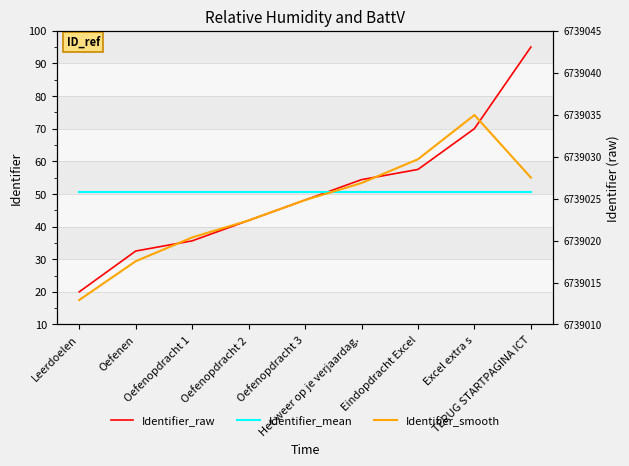

How many data points does each series have?

9